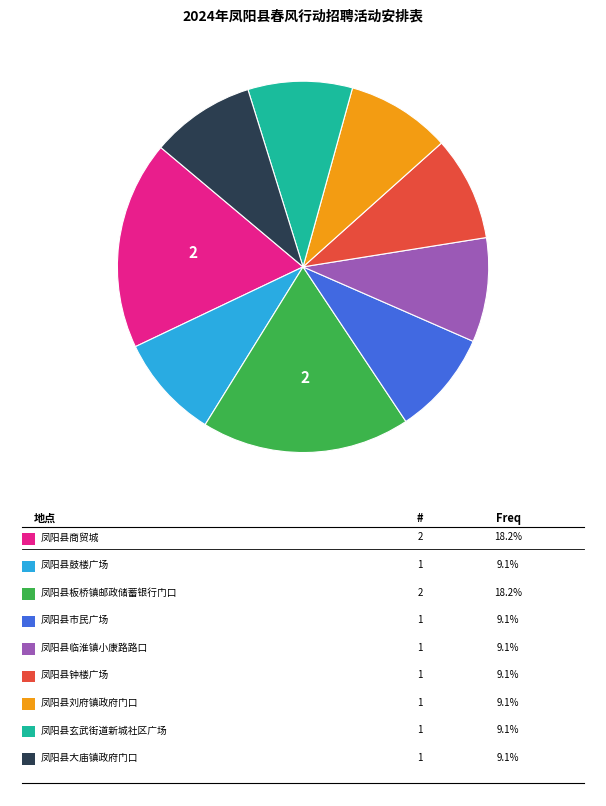

Count the number of slices in the pie.

9